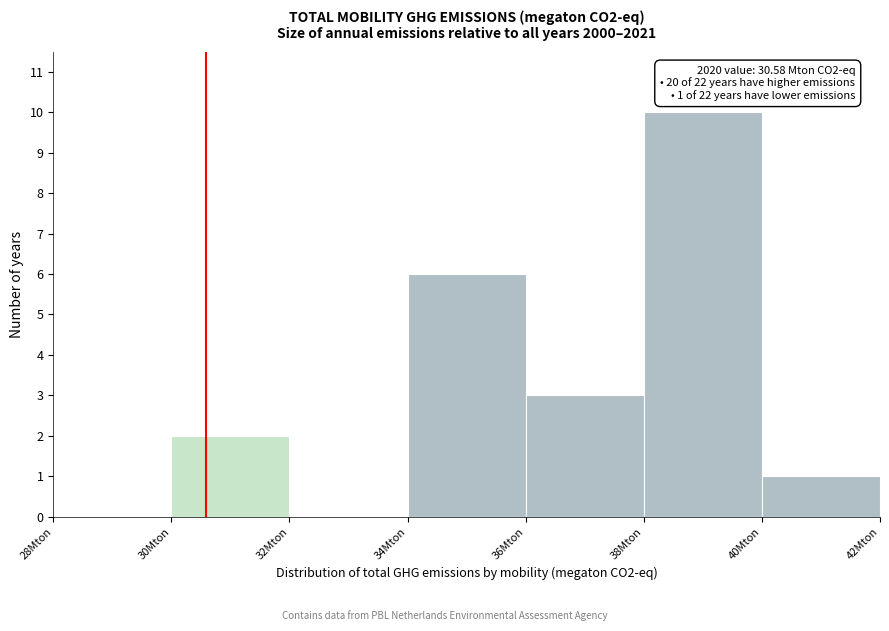

Which range on the x-axis has the tallest bar?

38 to 40